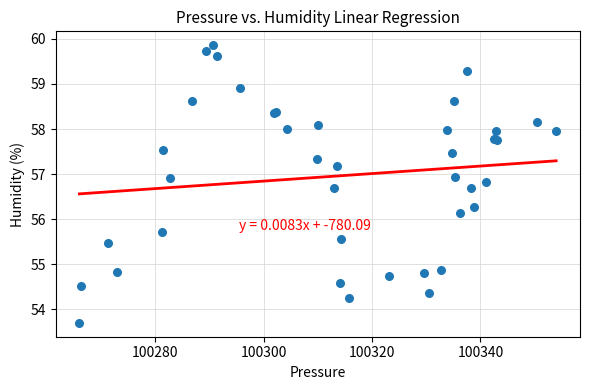

What Y value in the scatter plot is closest to 56?

56.1